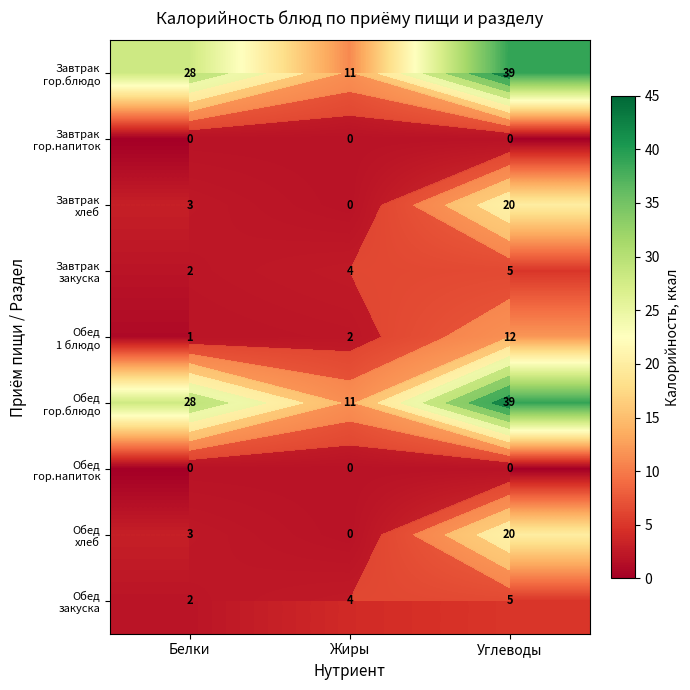

The Завтрак гор.блюдо series shows 18 at Углеводы. True or false?

False